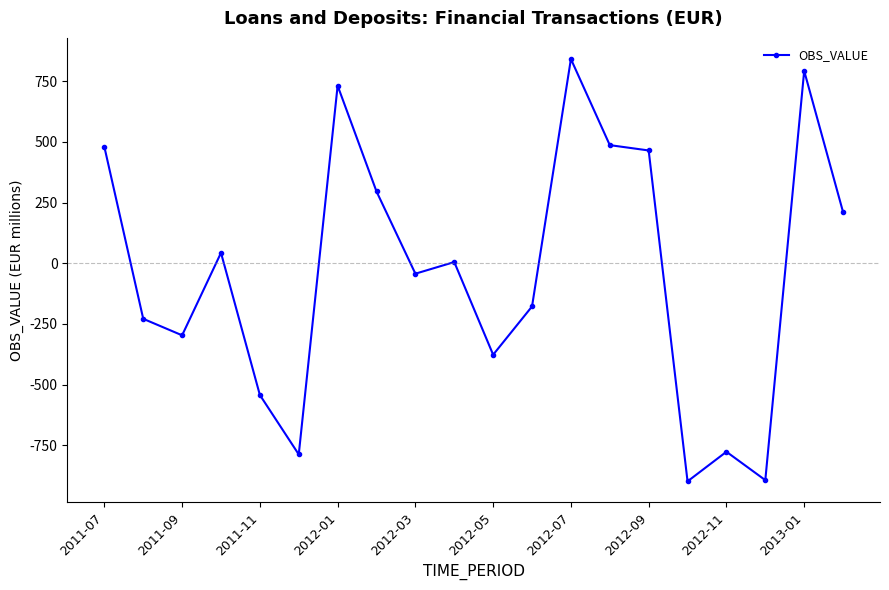

What is the value of the 17th point from the left?

-777